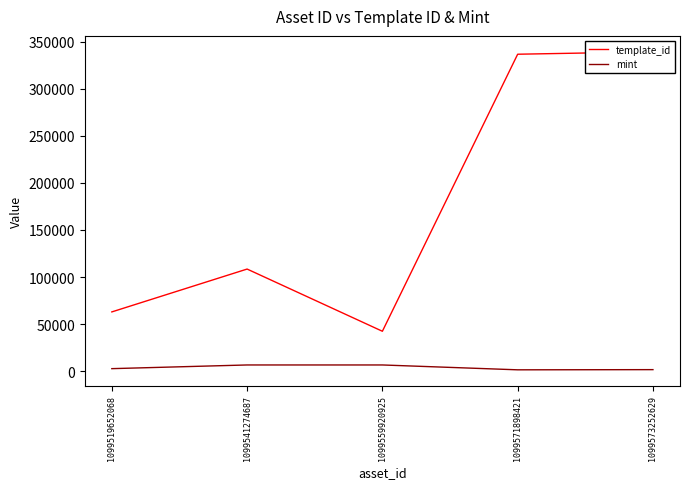

What is the difference between the maximum and second lowest values in the mint series?

4966